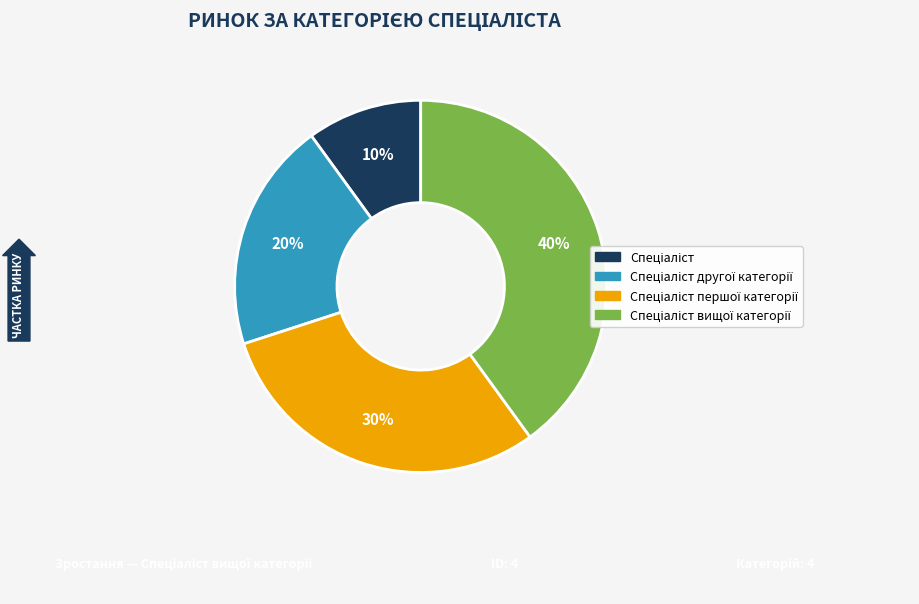

To the nearest percent, what is the difference between the largest and smallest slice percentages?

30%